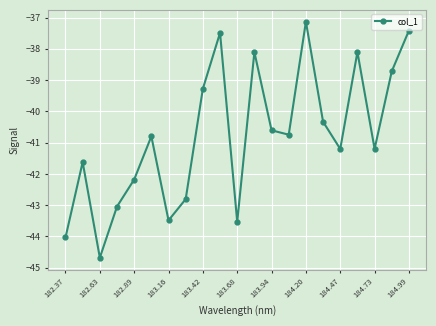

How many points are lower than both their immediate neighbors (excluding endpoints)?

6